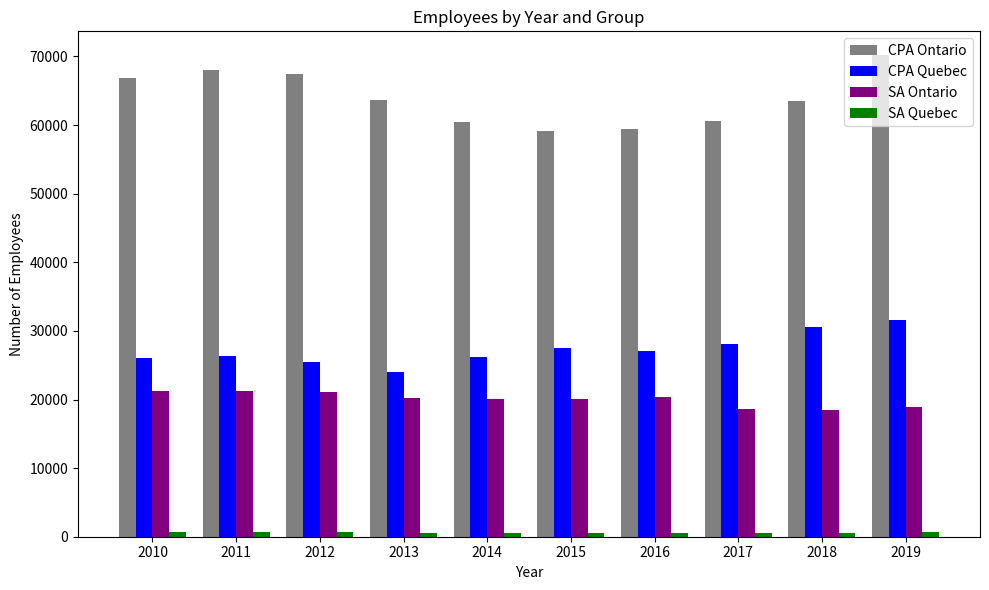

What is the smallest value displayed?

528